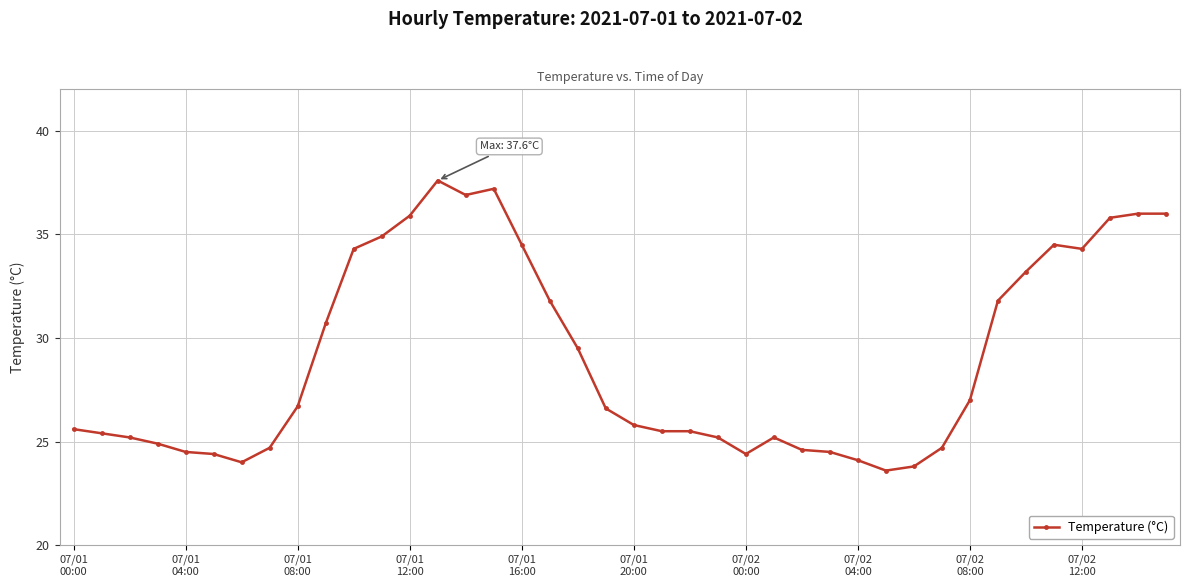

Count the number of data series in this chart.

1